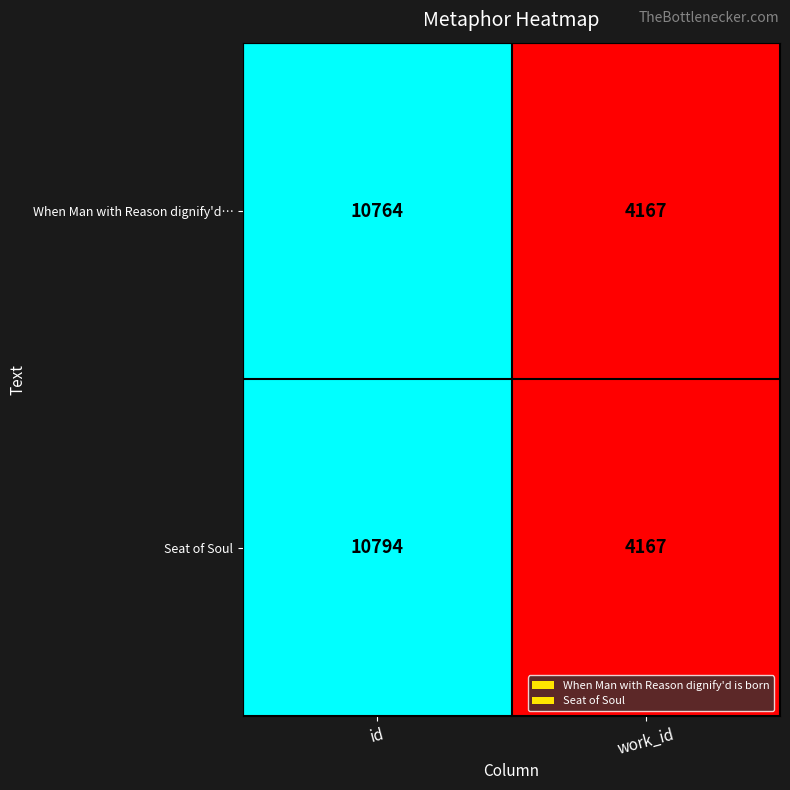

True or false: Seat of Soul has a value of 7016 at work_id.

False